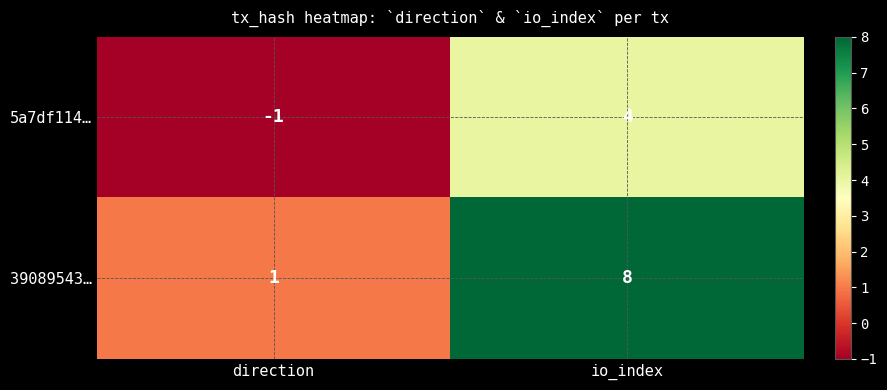

What is the spread (max minus min) of values at io_index?

4